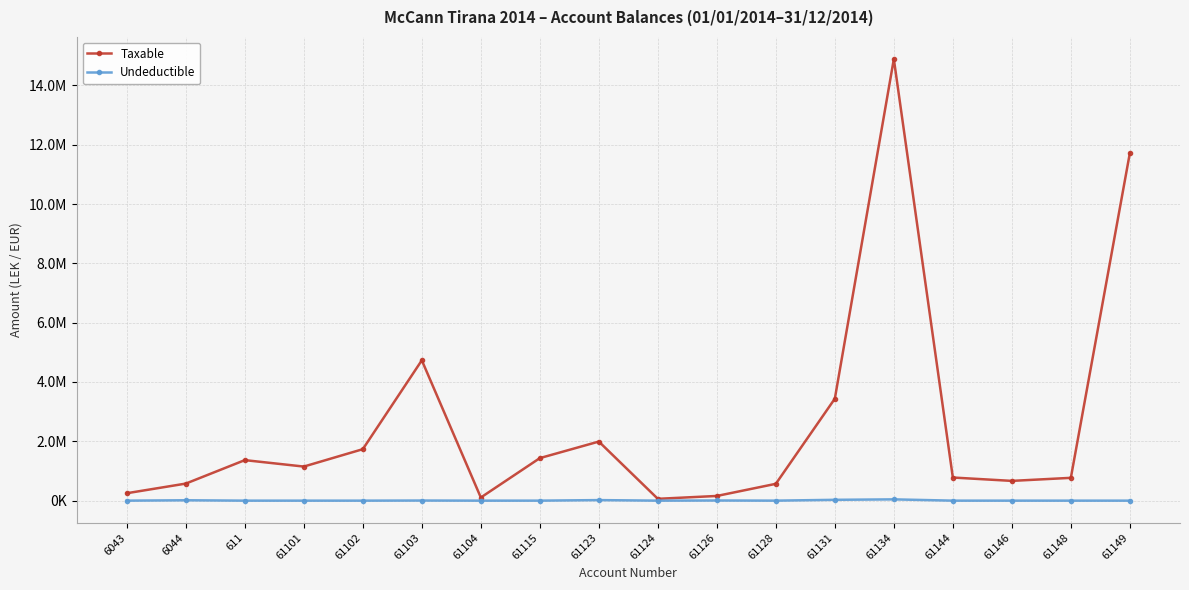

What are all the series names shown in the legend?

Taxable, Undeductible